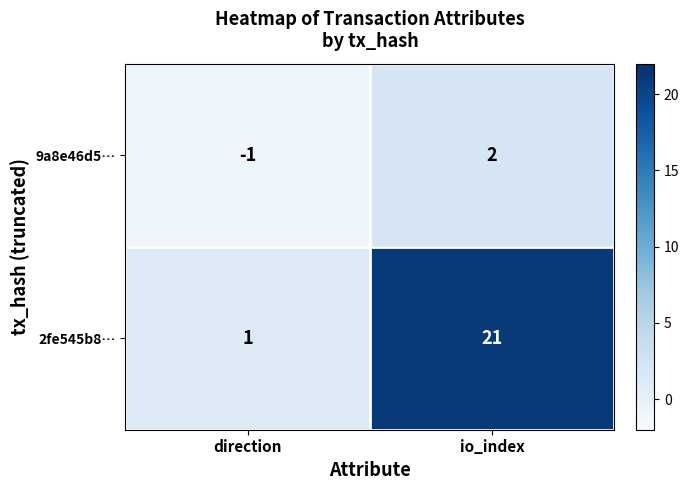

What is the greatest value displayed?

21